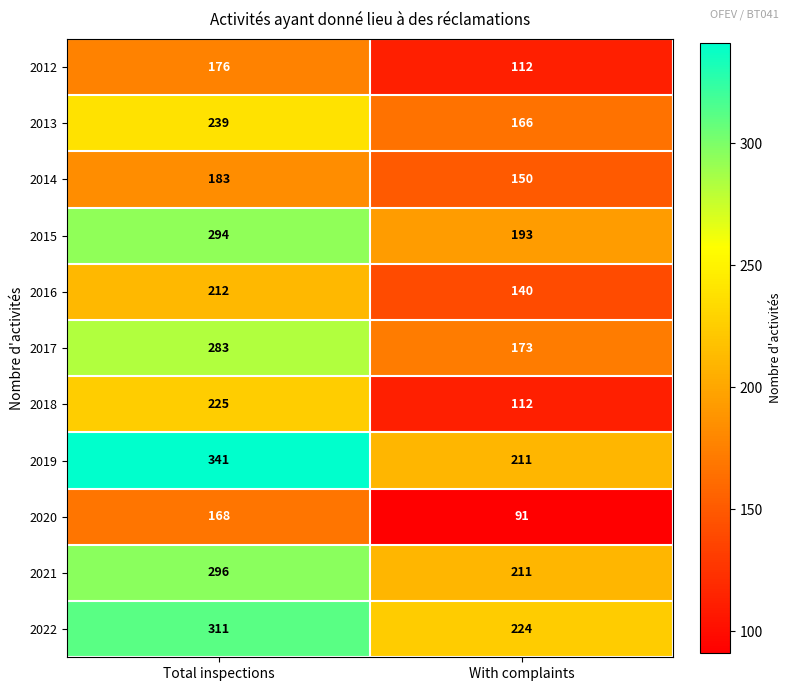

Is it true that 2018 equals 112 at With complaints?

True